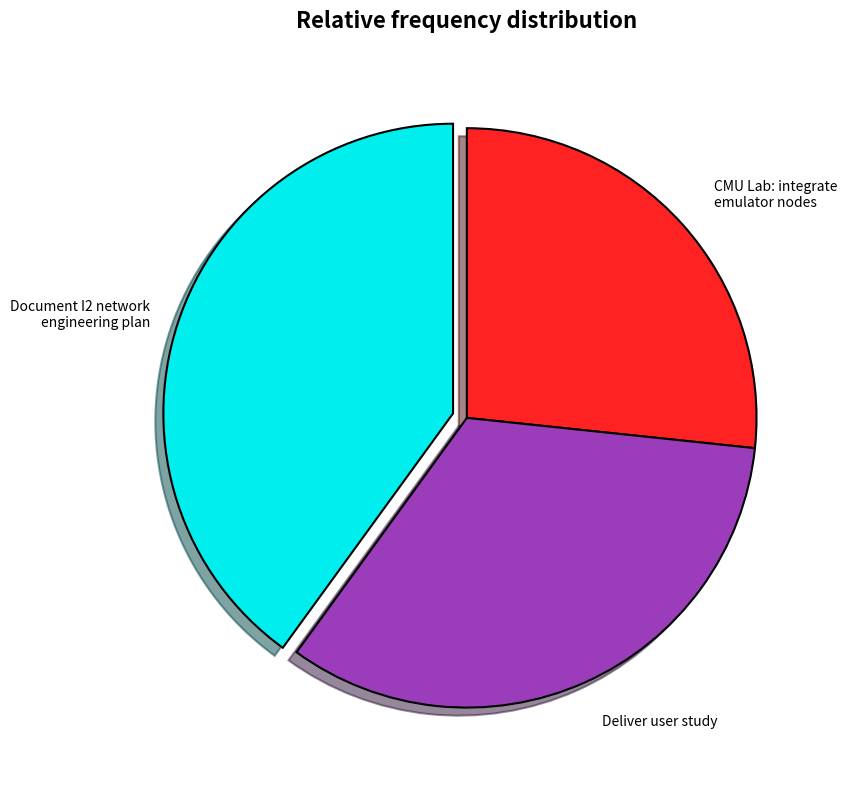

How many slices are in this pie chart?

3